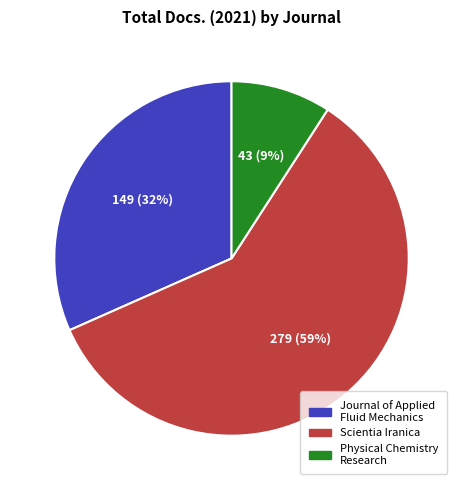

Which has a higher value, Scientia Iranica or Physical Chemistry Research?

Scientia Iranica